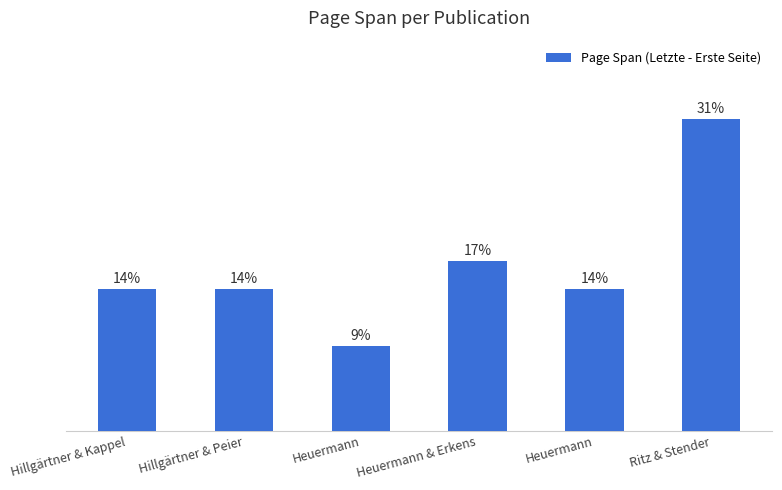

Does the chart contain any negative values?

No